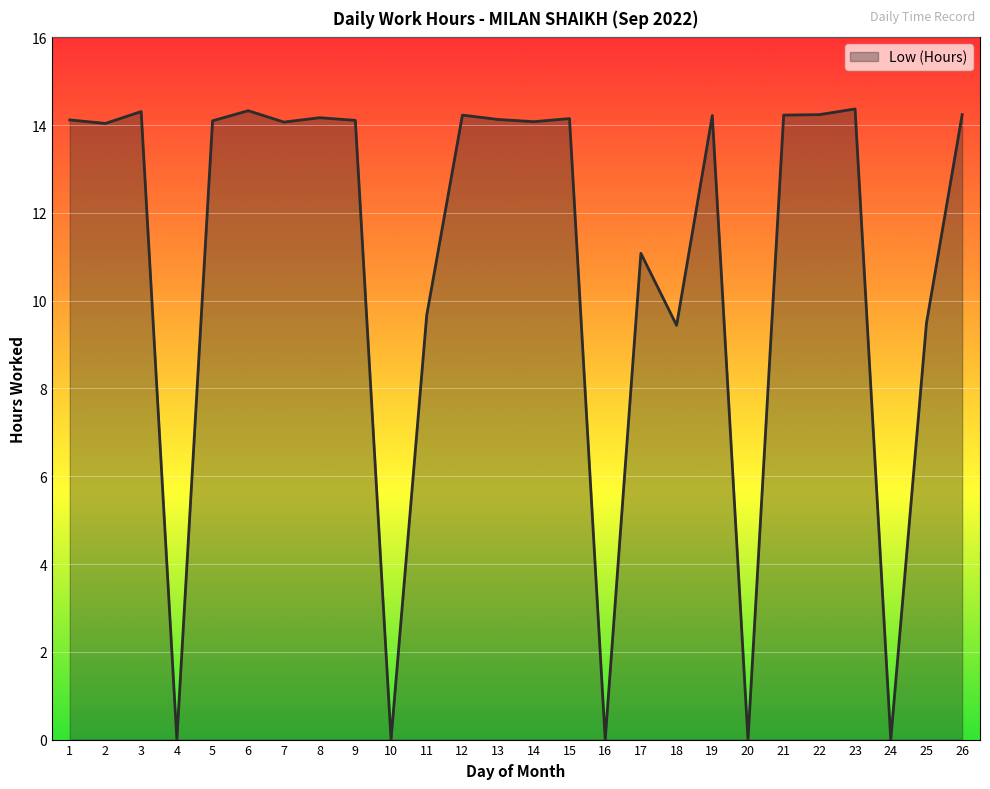

What is the change in value from 12 to 13?

-0.1